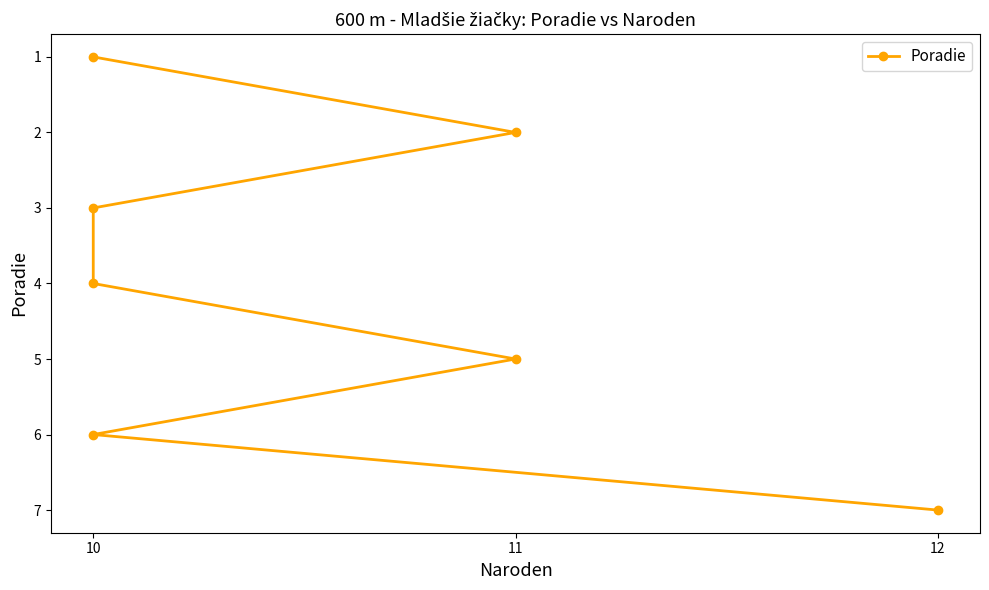

What position from the right is 4?

3